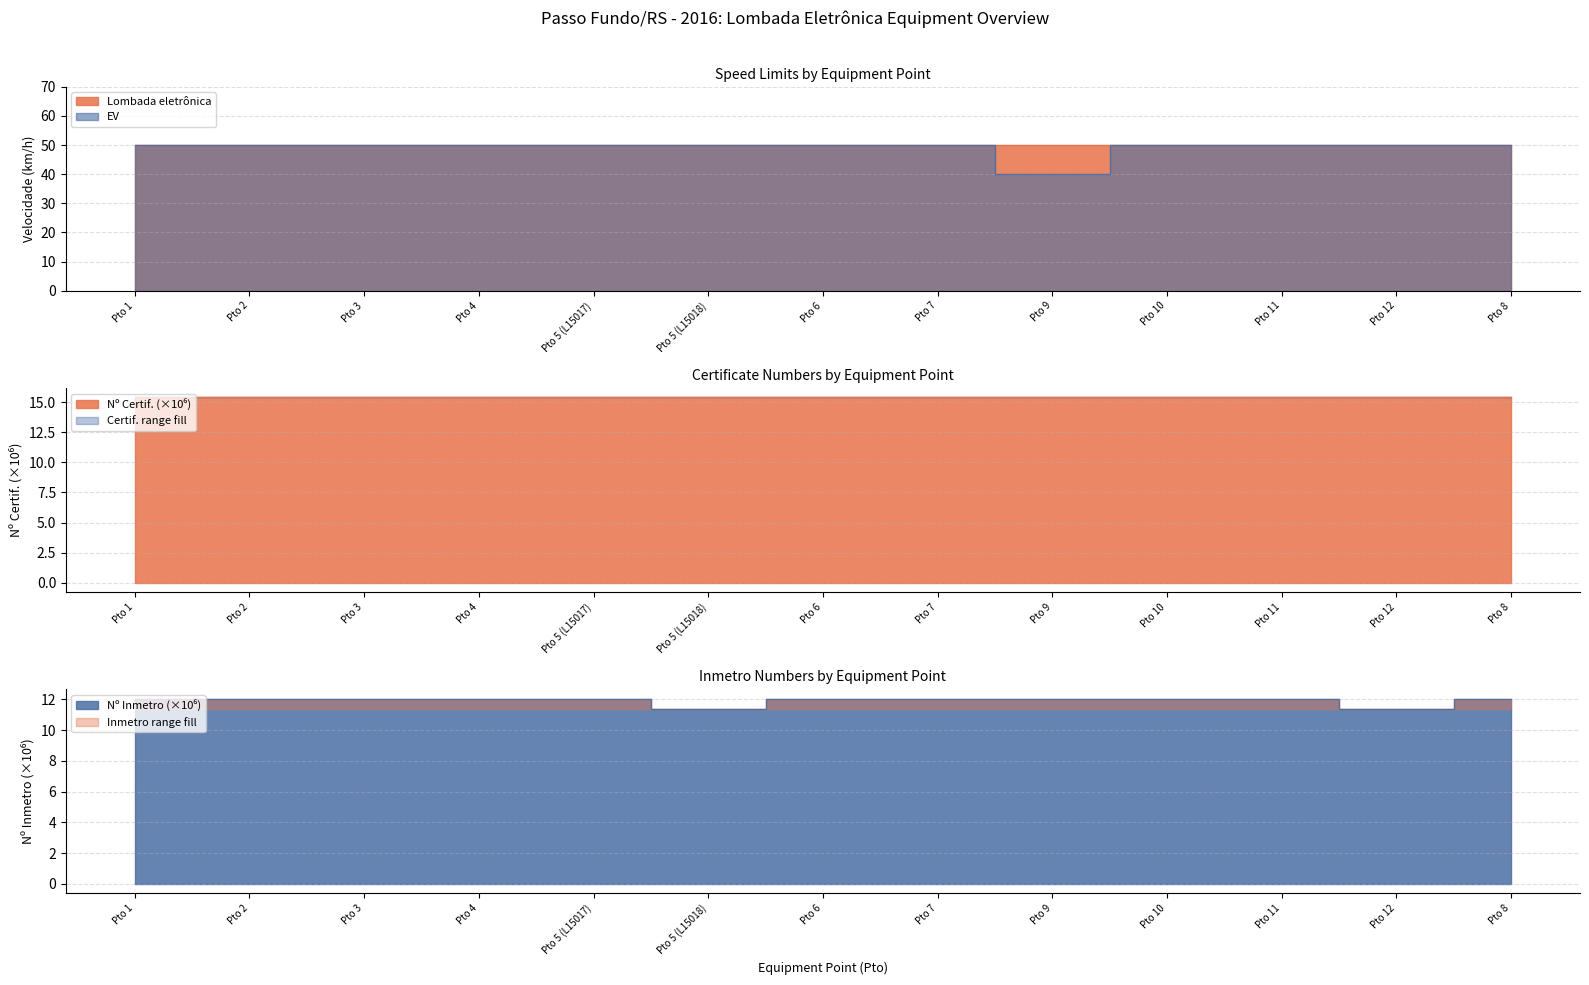

Reading left to right, what are all the values shown in this chart?

50	50	50	50	50	50	50	50	40	50	50	50	50